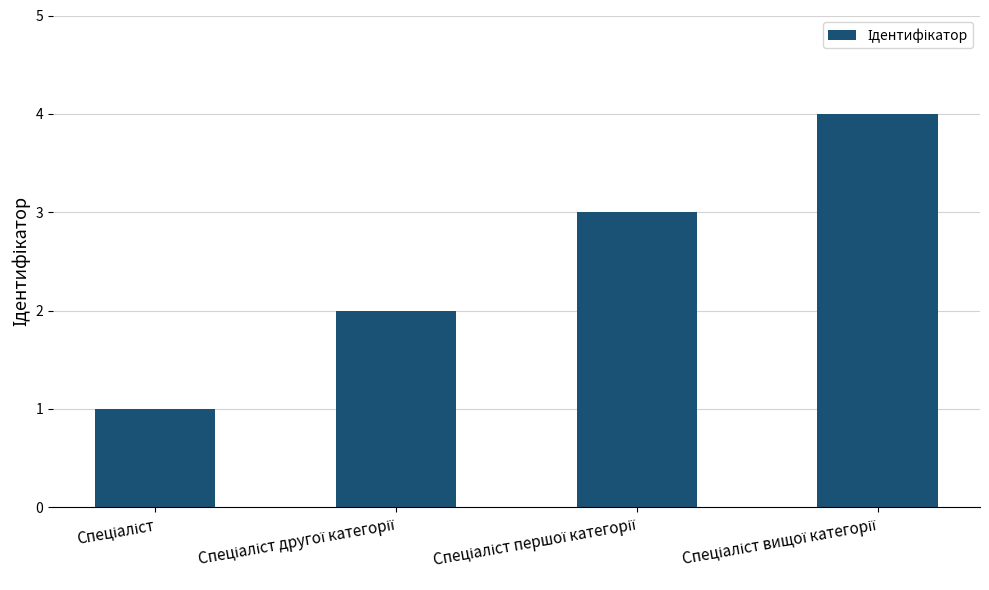

How many values are below 3?

2